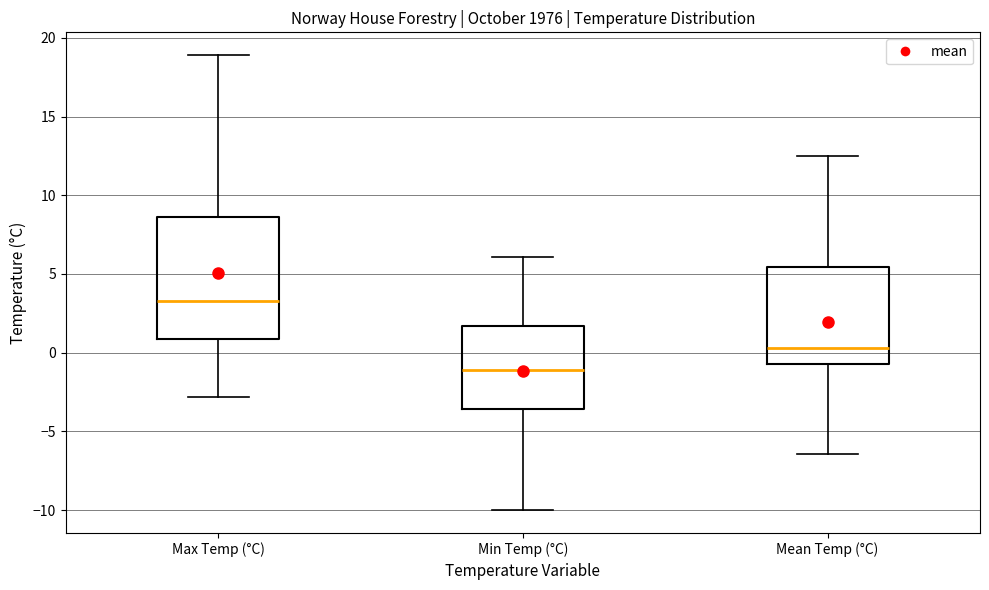

Which box is the tallest, from its lower edge to its upper edge?

Max Temp (°C)